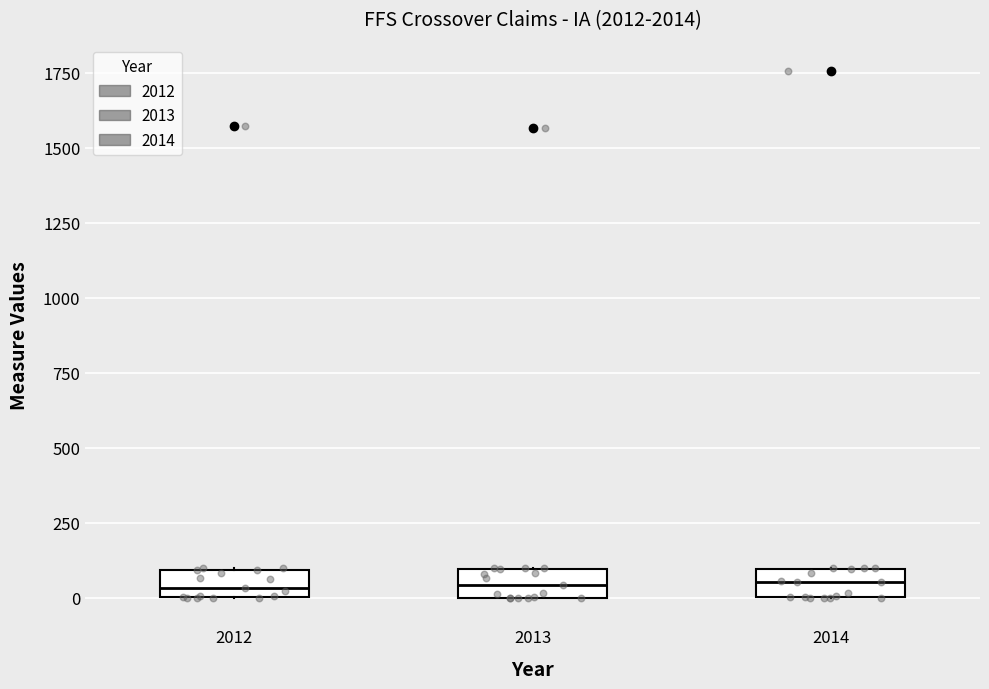

Reading left to right, transcribe this box plot: for each box, give where its median line is, the range the box spans, and where its two whiskers end, as read against the y-axis. The values are not printed on the chart, so give them approximately, as read against the axis.

2012: median 50, box 0 to 100, whiskers 0 to 100
2013: median 50, box 0 to 100, whiskers 0 to 100
2014: median 50, box 0 to 100, whiskers 0 to 100